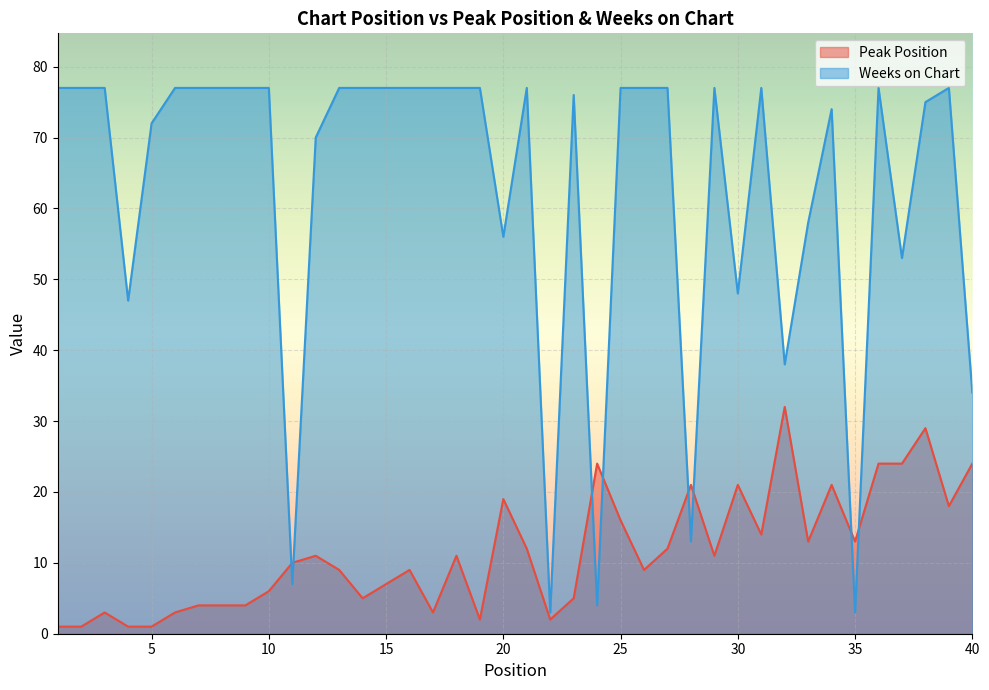

Which series has the largest total across all categories?

Weeks on Chart